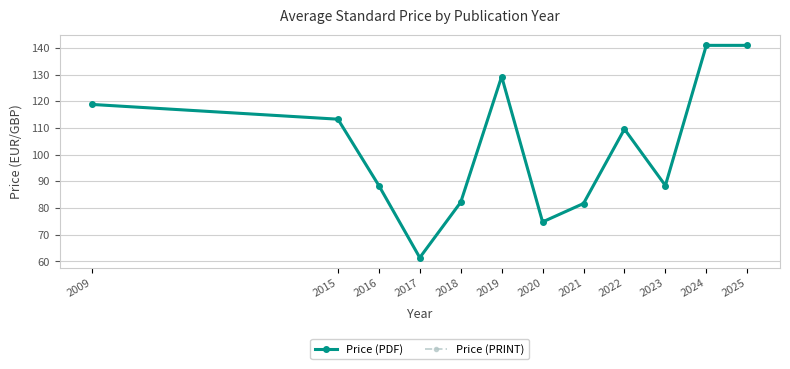

Where is Price (PRINT) nearest to the value 101?

2022